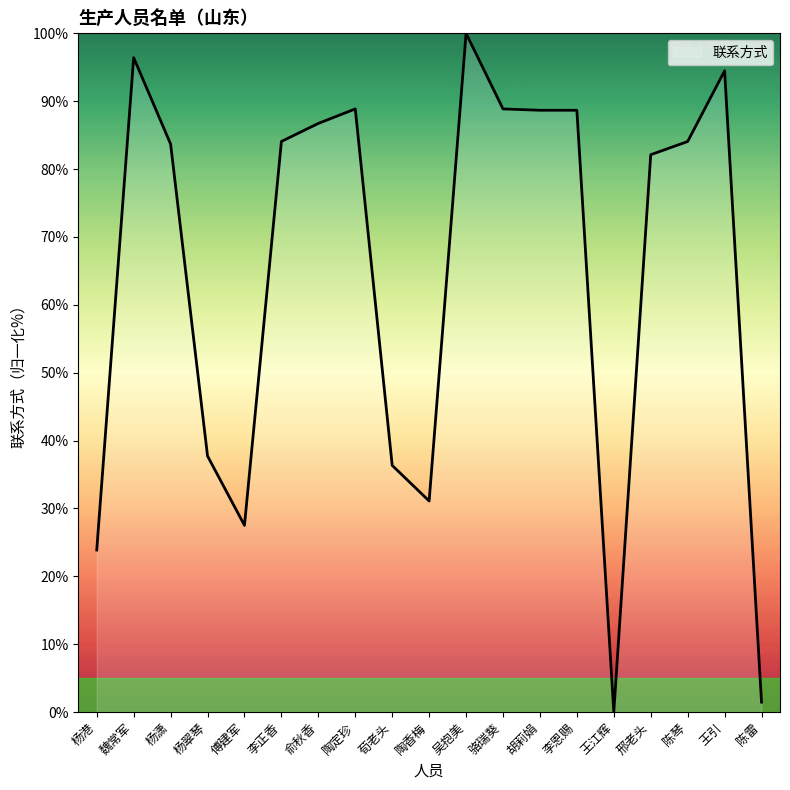

Is it true that the value at 王江辉 is 0.0?

True